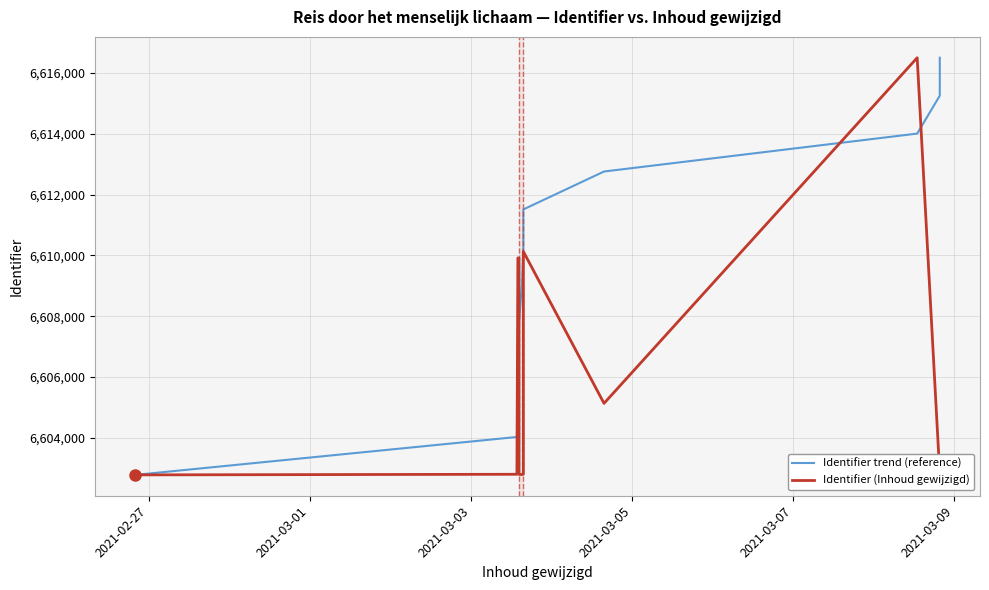

What is the value of the Identifier (Inhoud gewijzigd) point at the 6th from the left?

6602792.0